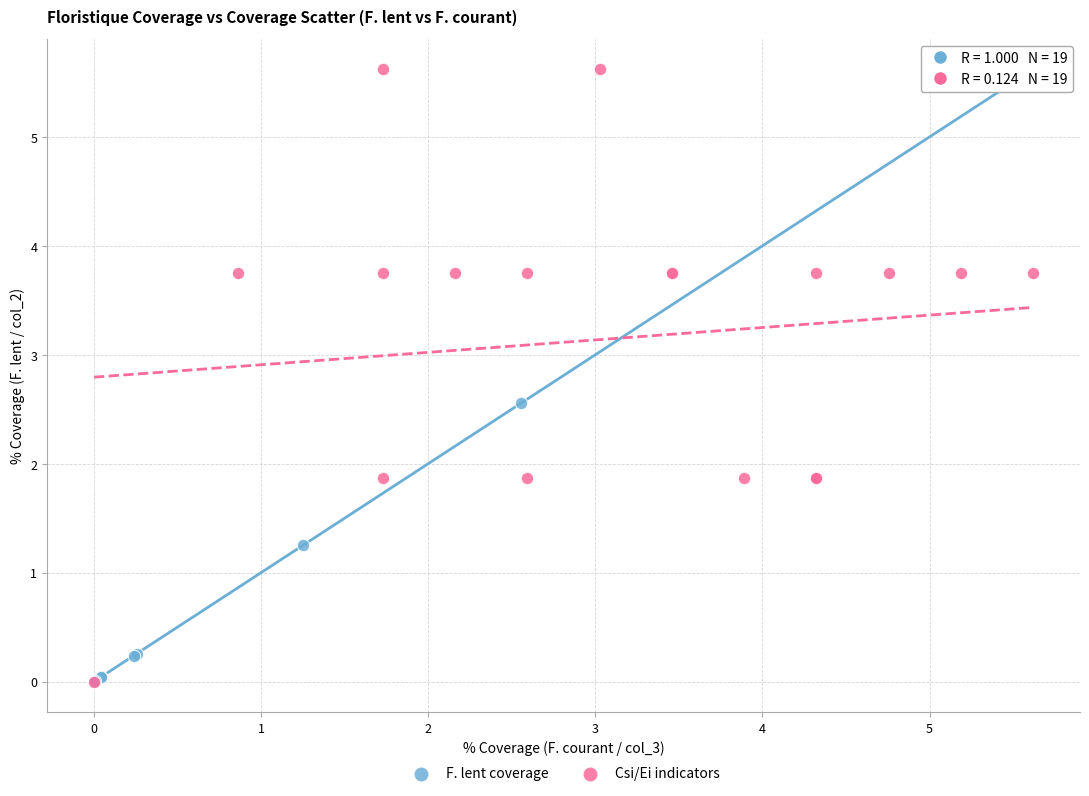

What are all the series names shown in the legend?

F. lent coverage, Csi/Ei indicators